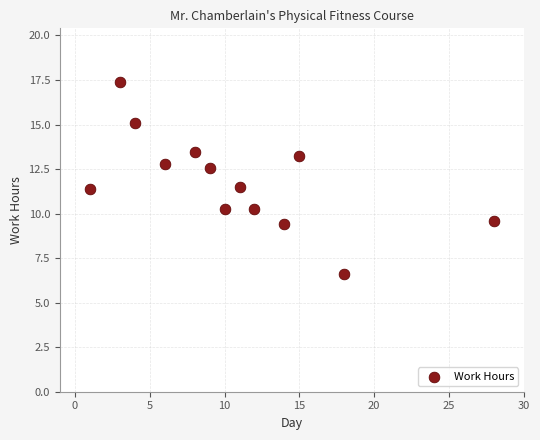

What is the range of Y values (max minus min)?

10.8